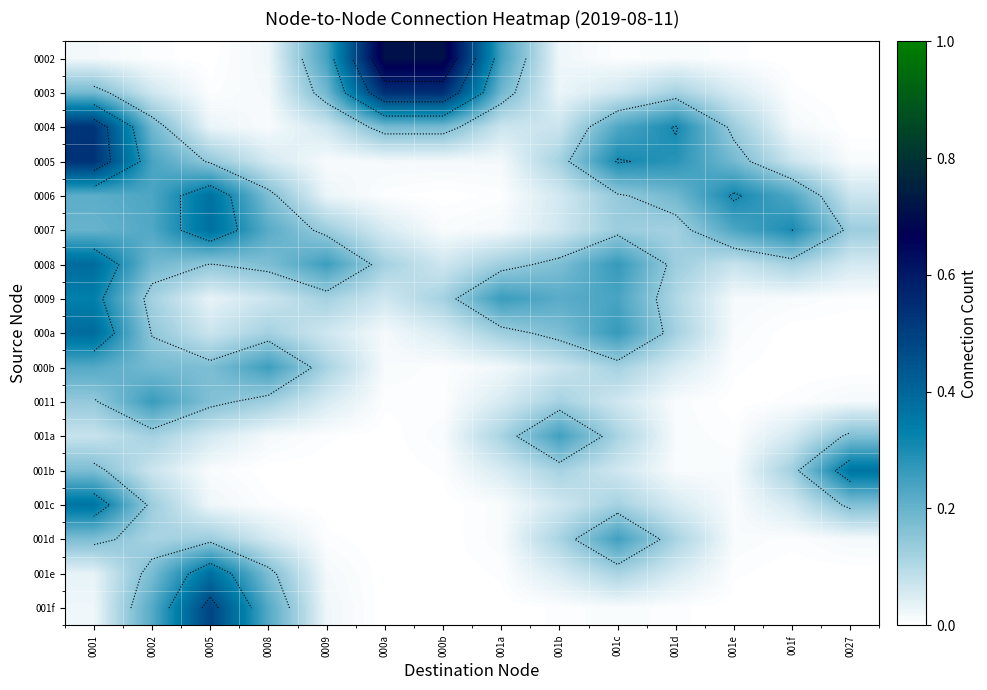

Which label corresponds to the largest value in the chart?

000b